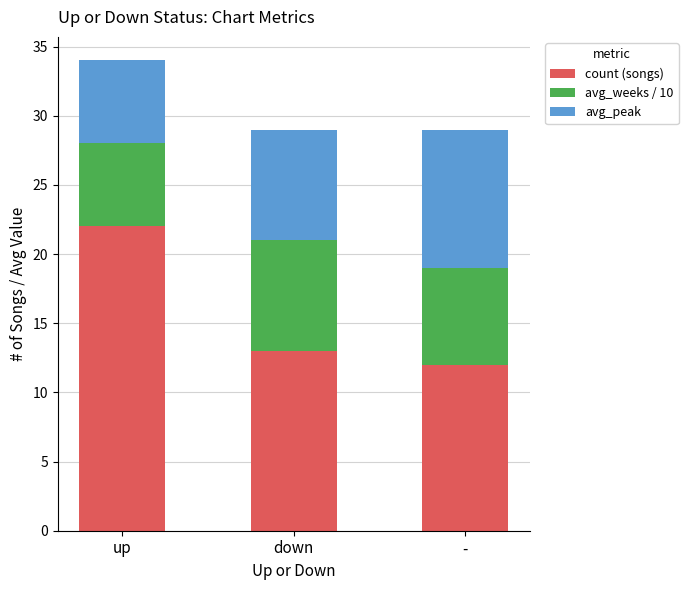

The count (songs) series shows 21 at -. True or false?

False